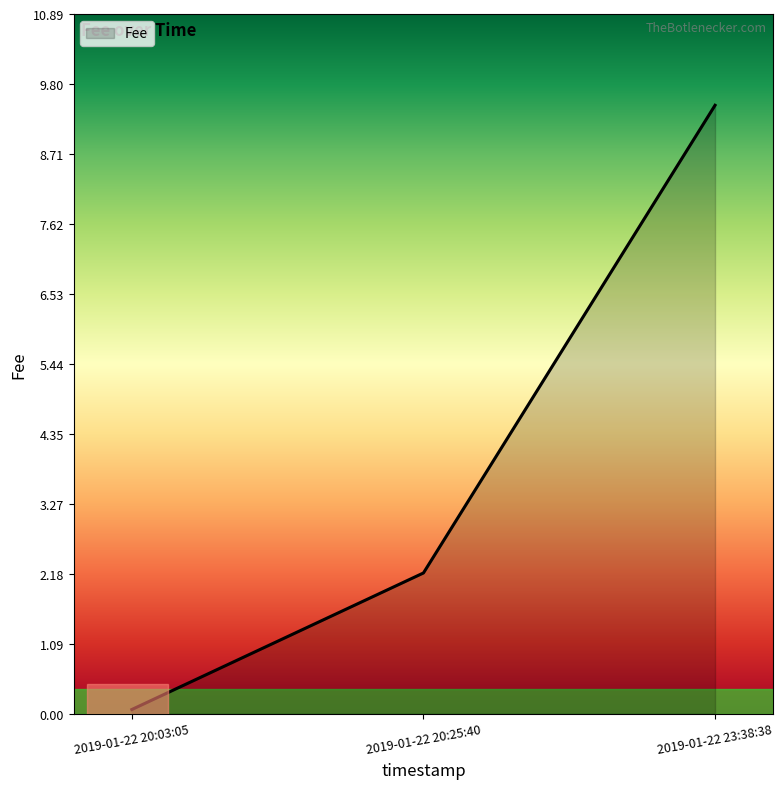

Between 2019-01-22 23:38:38 and 2019-01-22 20:25:40, which is larger?

2019-01-22 23:38:38